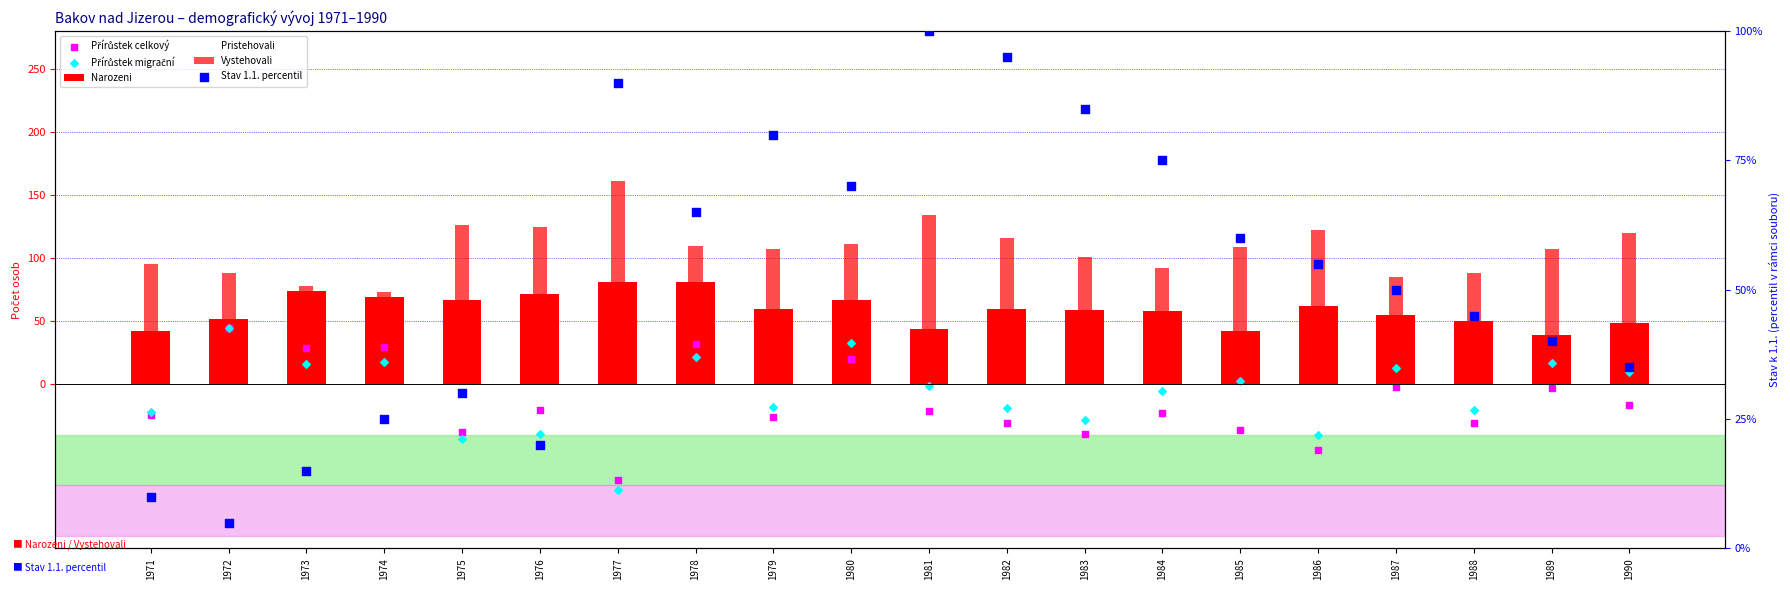

Is the value of Pristehovali at 1988 greater than the value of Vystehovali at 1978?

No